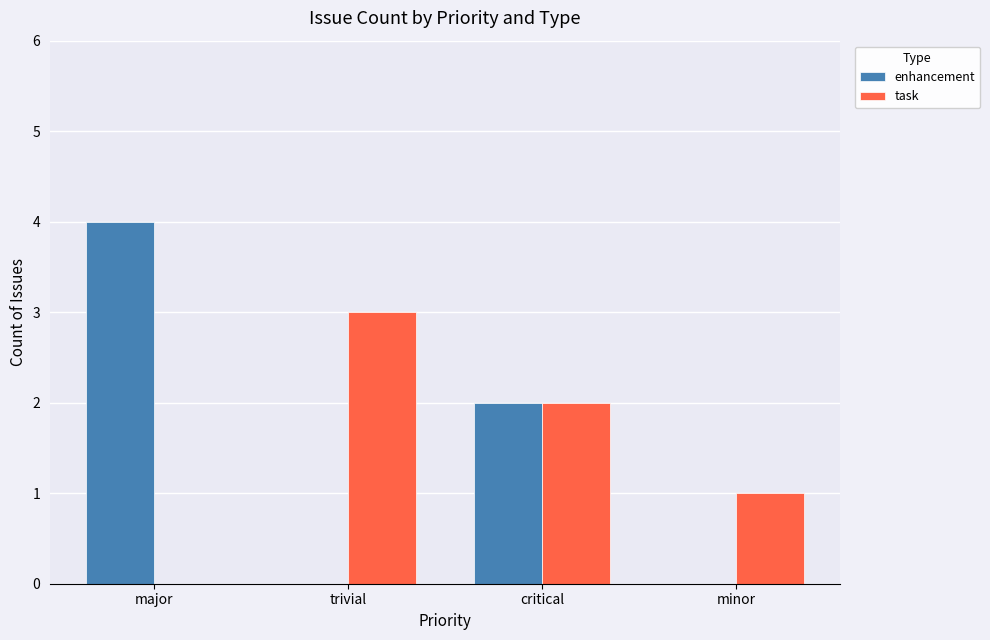

What is the difference between the enhancement values at major and critical?

2